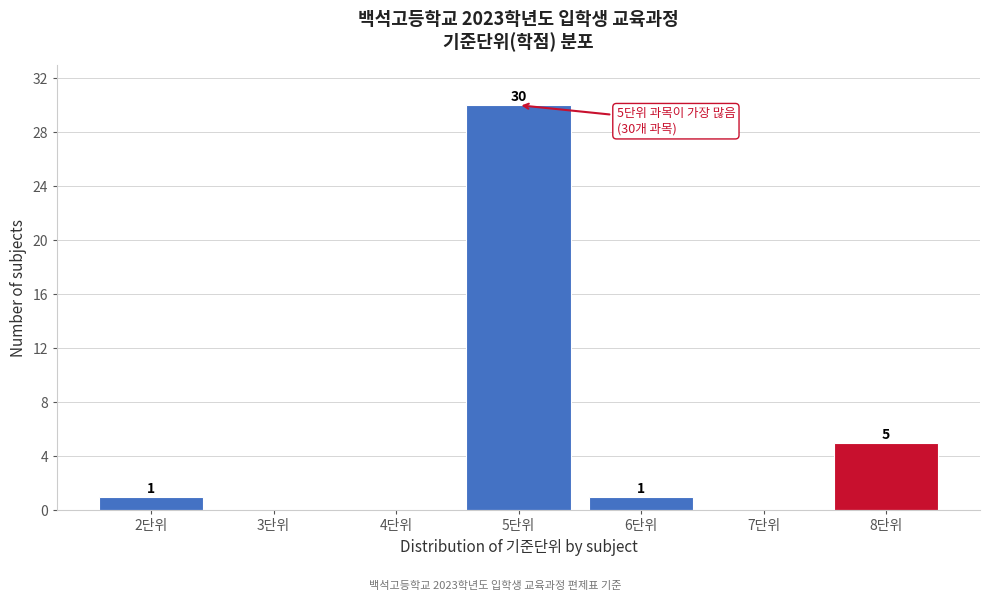

Over which range of the x-axis is the bar tallest?

4.5 to 5.5